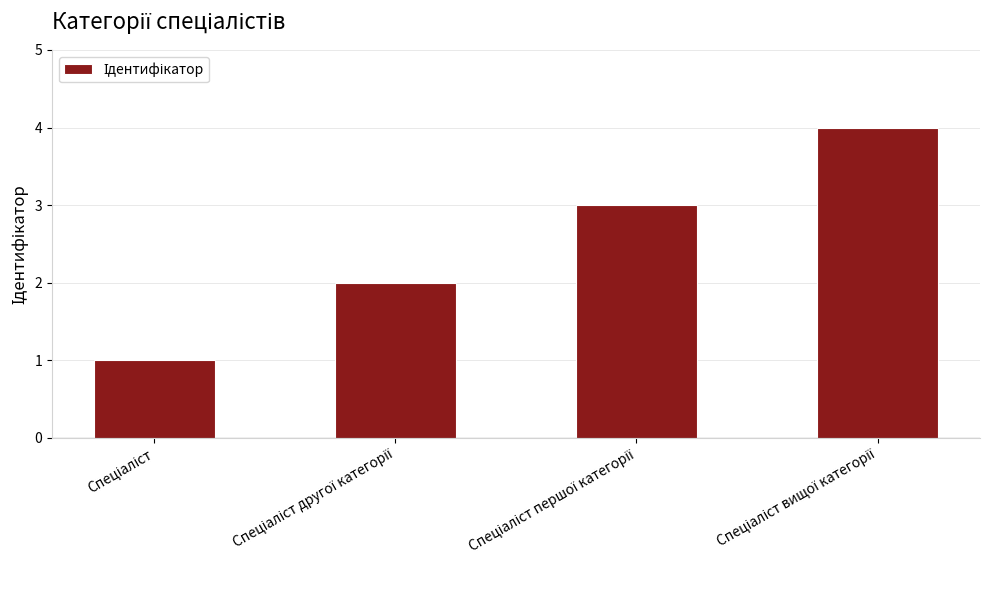

How many categories are shown in the chart?

4